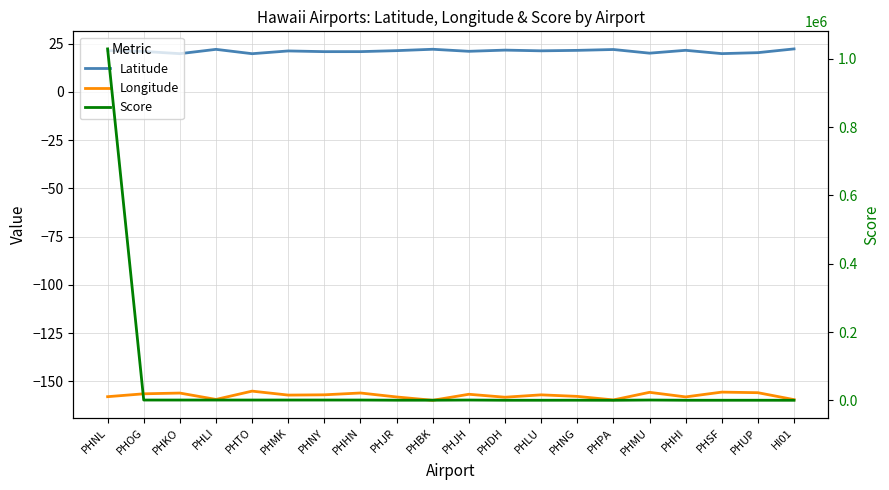

Which has a higher value, PHJR or PHHI?

PHHI